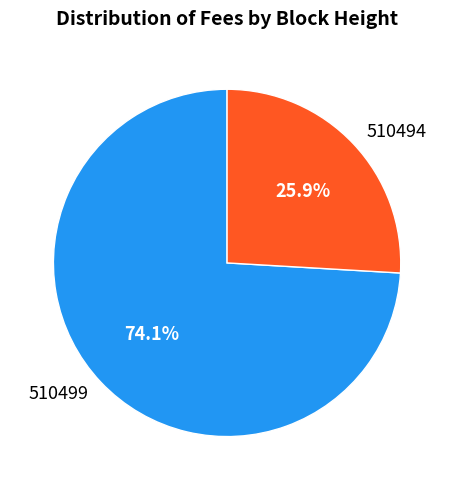

Rank the categories by value from highest to lowest.

510499, 510494